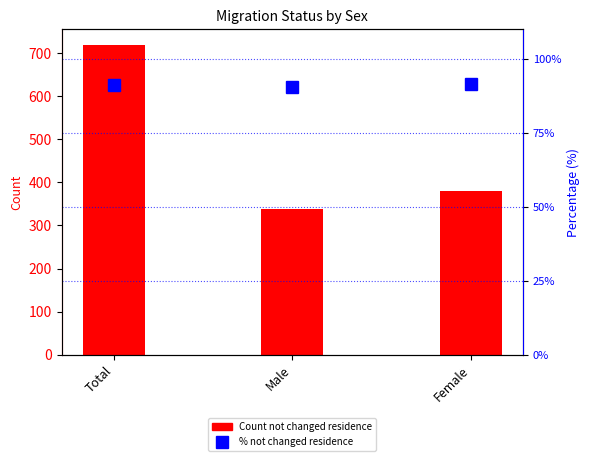

The % not changed series shows 58.3 at Total. True or false?

False